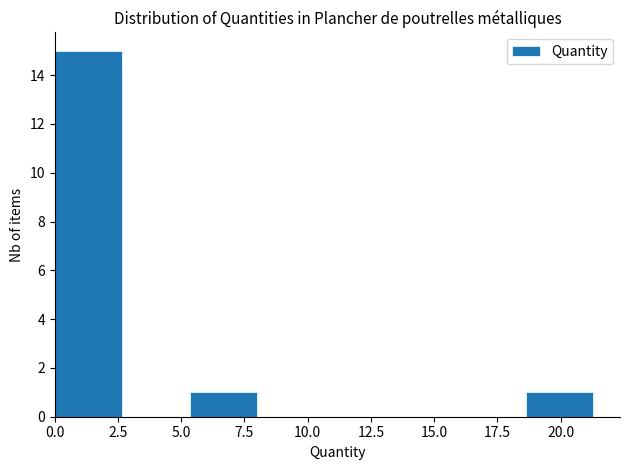

How tall is the bar that spans 0.0 to 2.5 on the x-axis? Neither the bar edges nor the heights are printed on the chart, so give them approximately, as read against the axes.

15